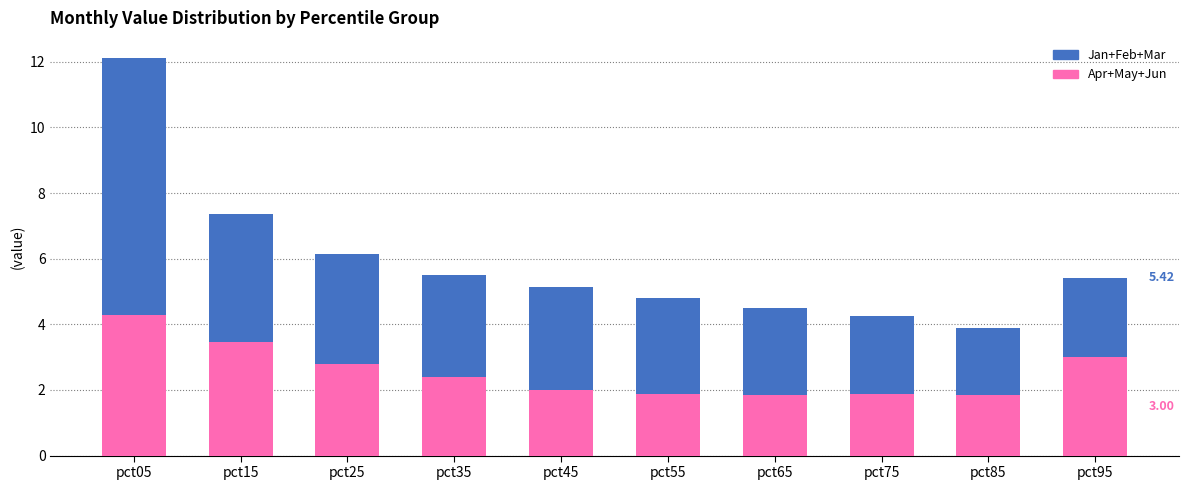

At which category is the sum across all series the highest?

pct05